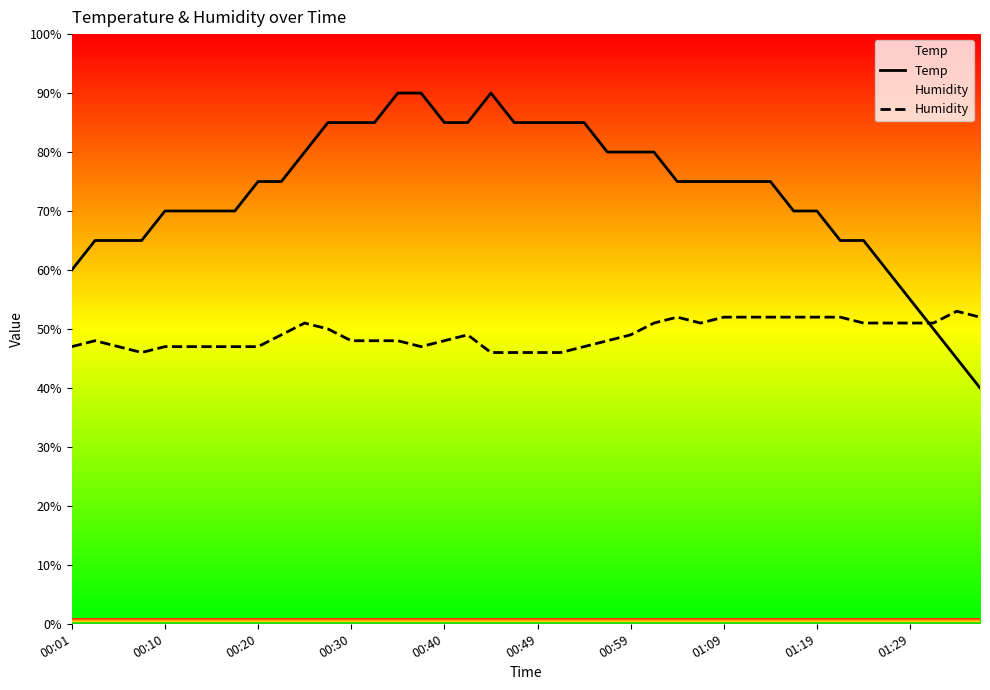

After their last crossing, which series has the higher values: Humidity or Temp?

Humidity